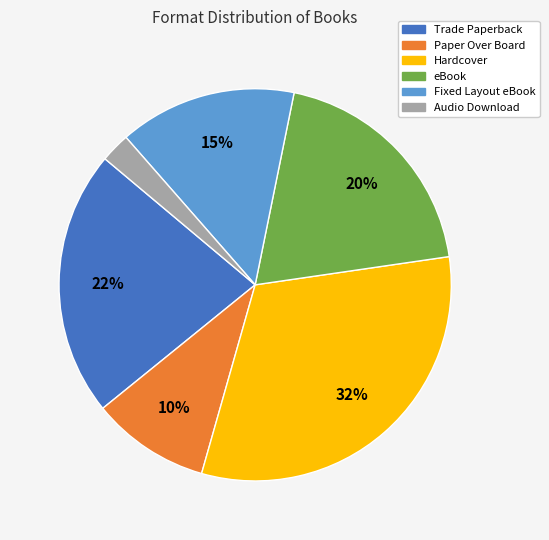

Is there a majority slice in this chart?

No